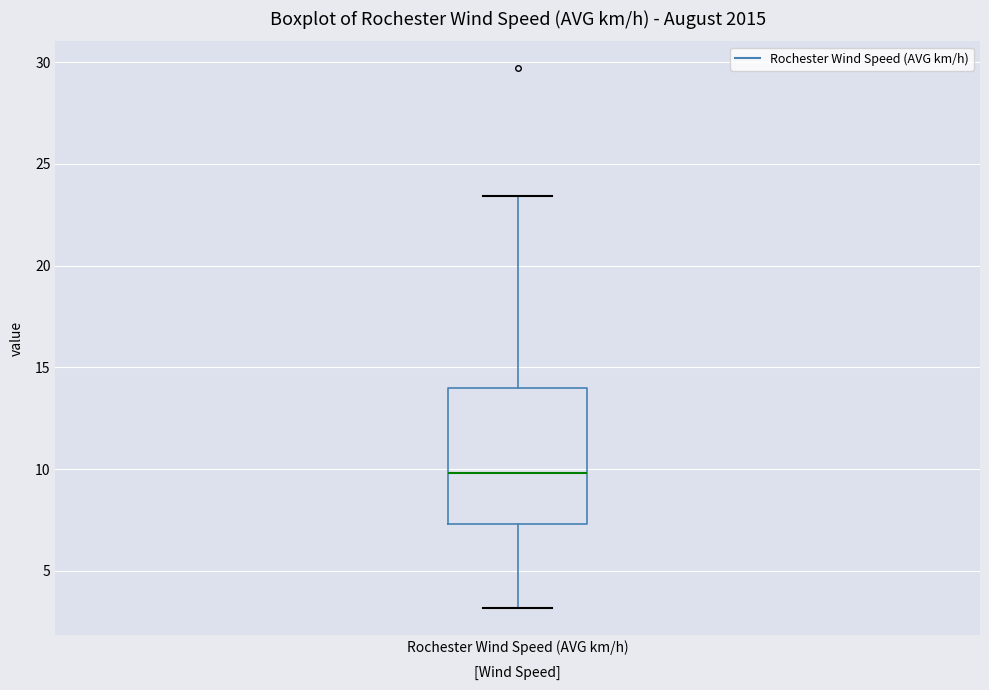

Transcribe this box plot: give where the median line is, the range the box spans, and where the two whiskers end, as read against the y-axis. The values are not printed on the chart, so give them approximately, as read against the axis.

median 10.0, box 7.5 to 14.0, whiskers 3.0 to 23.5